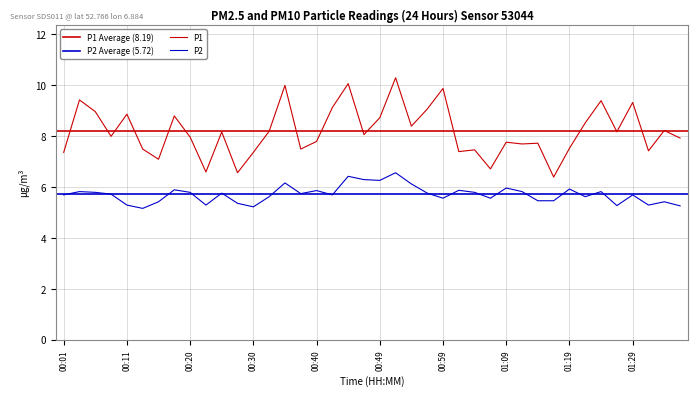

Between 01:02 and 00:37, which is larger?

00:37